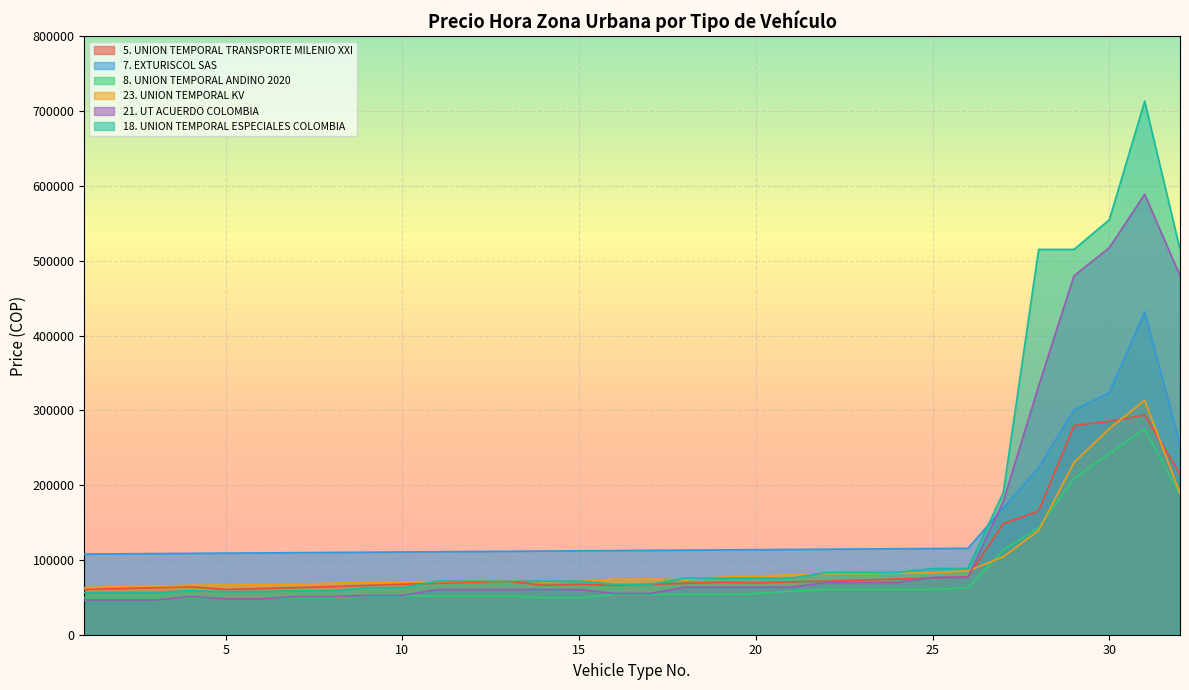

Is it true that 5. UNION TEMPORAL TRANSPORTE MILENIO XXI equals 123629.9 at 11?

False